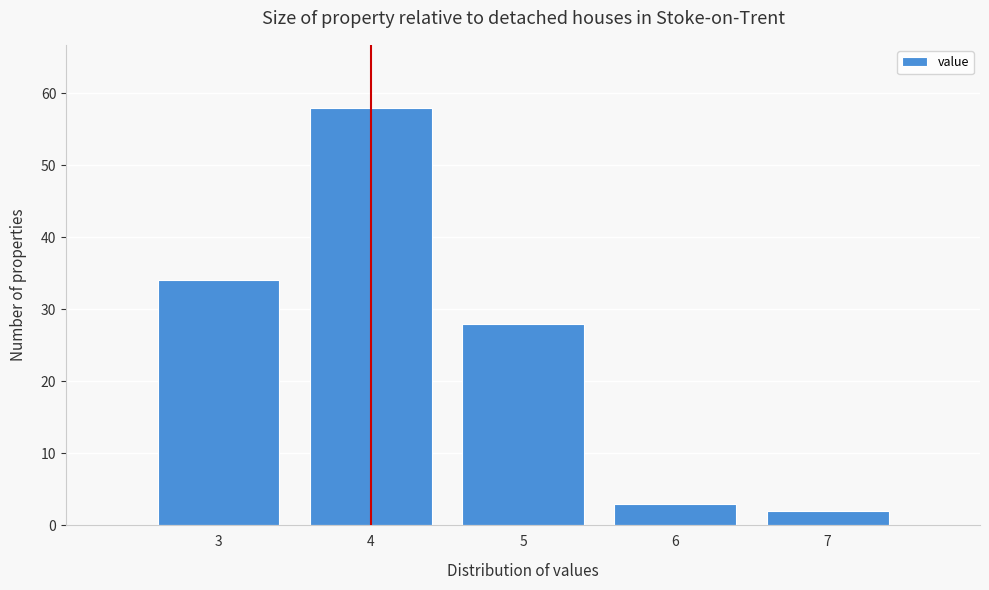

Which range on the x-axis has the tallest bar?

3.5 to 4.5